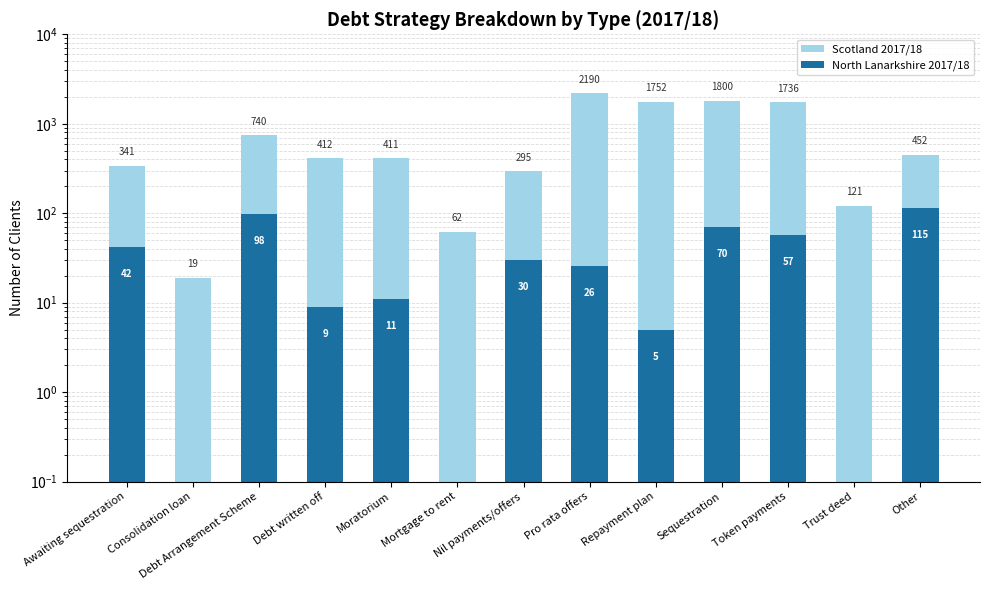

At Other, list the series in order from smallest to largest.

North Lanarkshire 2017/18, Scotland 2017/18